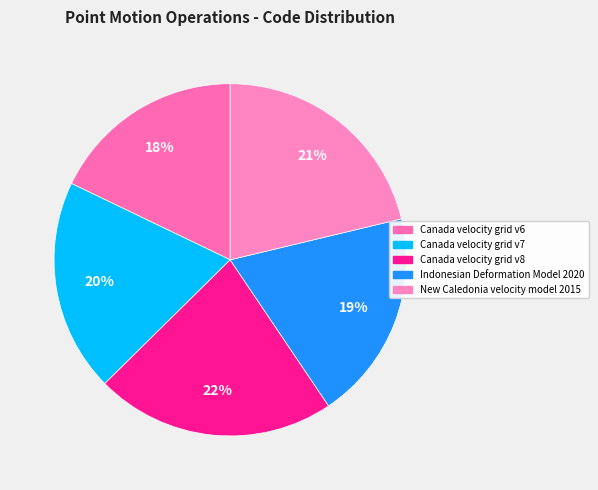

What is the total percentage of Indonesian Deformation Model 2020 and Canada velocity grid v7?

38.8%